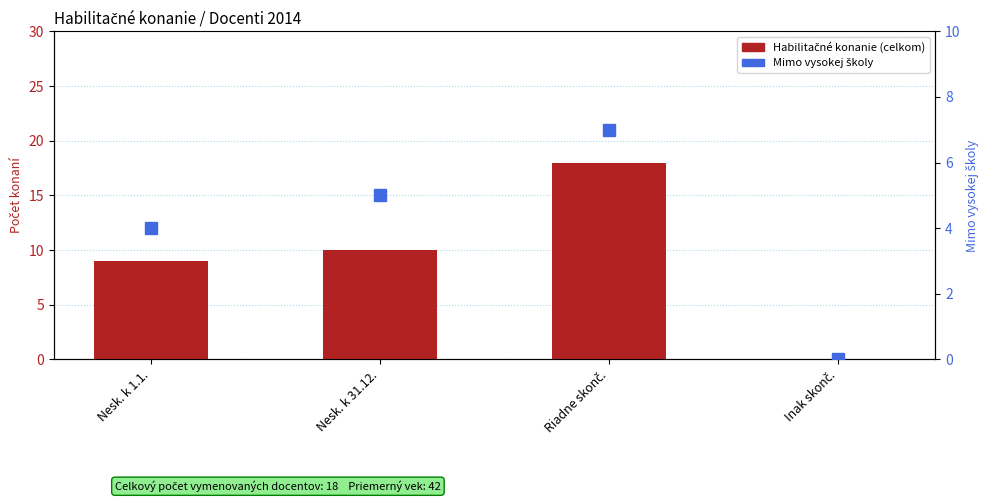

How many Mimo vysokej školy values are between 4 and 7?

3